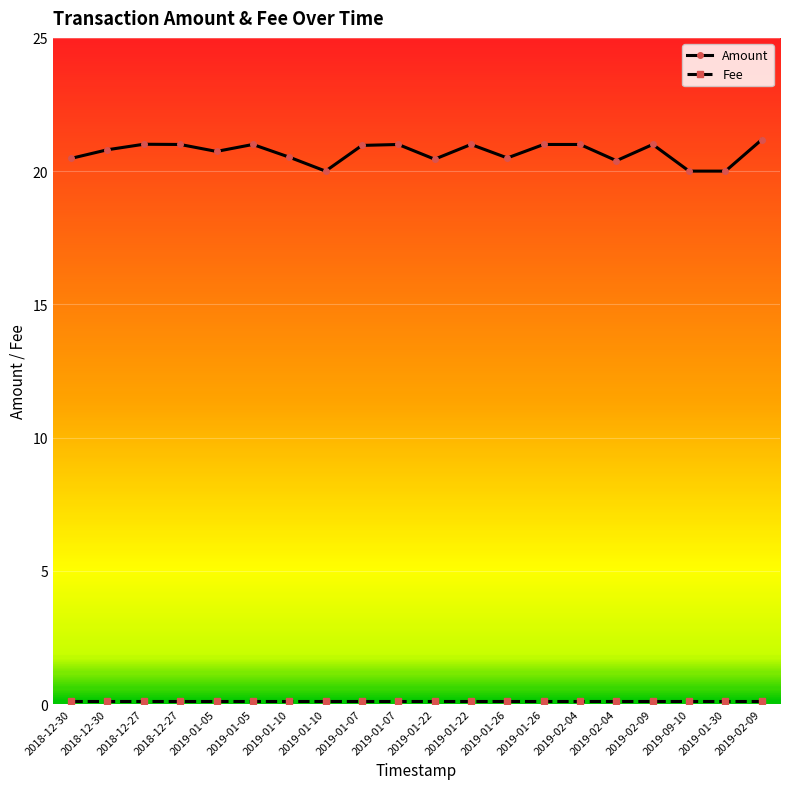

How many series are shown in this chart?

2